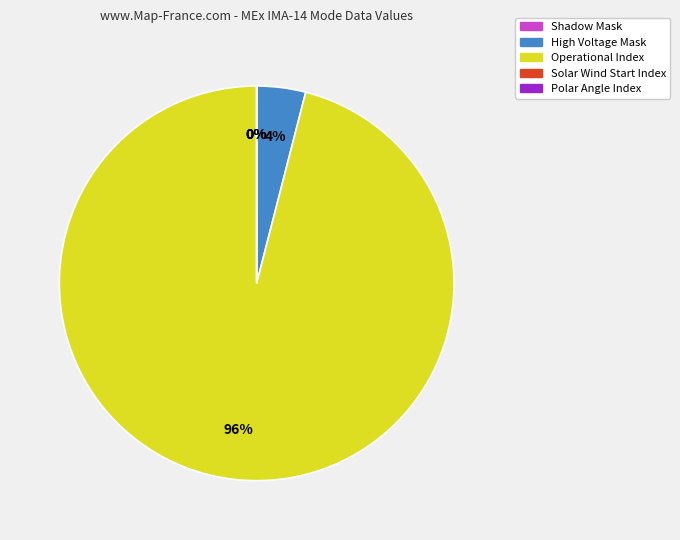

Which category has the biggest portion of the pie?

Operational Index